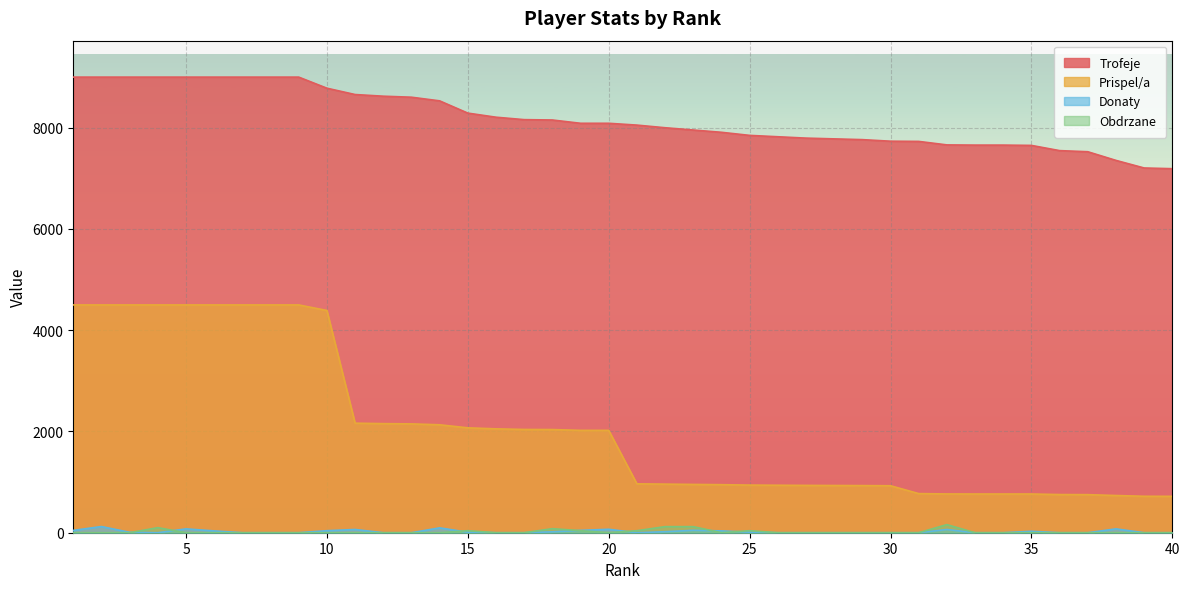

Reading left to right, what are all the values shown in this chart?

Trofeje: 1=9000	2=9000	3=9000	4=9000	5=9000	6=9000	7=9000	8=9000	9=9000	10=8781	11=8656	12=8623	13=8603	14=8531	15=8289	16=8208	17=8160	18=8153	19=8088	20=8088	21=8052	22=8000	23=7955	24=7910	25=7849	26=7822	27=7795	28=7780	29=7765	30=7734	31=7730	32=7661	33=7657	34=7657	35=7651	36=7548	37=7526	38=7355	39=7205	40=7191
Prispel/a: 1=4500	2=4500	3=4500	4=4500	5=4500	6=4500	7=4500	8=4500	9=4500	10=4390	11=2164	12=2155	13=2150	14=2132	15=2072	16=2052	17=2040	18=2038	19=2022	20=2022	21=966	22=960	23=954	24=949	25=941	26=938	27=935	28=933	29=931	30=928	31=773	32=766	33=765	34=765	35=765	36=754	37=752	38=735	39=720	40=719
Donaty: 1=46	2=122	3=8	4=0	5=76	6=36	7=0	8=0	9=0	10=40	11=64	12=0	13=0	14=96	15=10	16=0	17=0	18=18	19=46	20=68	21=0	22=20	23=48	24=36	25=10	26=0	27=0	28=0	29=0	30=0	31=0	32=64	33=0	34=0	35=28	36=0	37=0	38=76	39=0	40=0
Obdrzane: 1=0	2=0	3=0	4=100	5=0	6=0	7=0	8=0	9=0	10=0	11=0	12=0	13=0	14=0	15=40	16=0	17=0	18=80	19=40	20=0	21=40	22=120	23=120	24=0	25=40	26=0	27=0	28=0	29=0	30=0	31=0	32=160	33=0	34=0	35=0	36=0	37=0	38=0	39=0	40=0